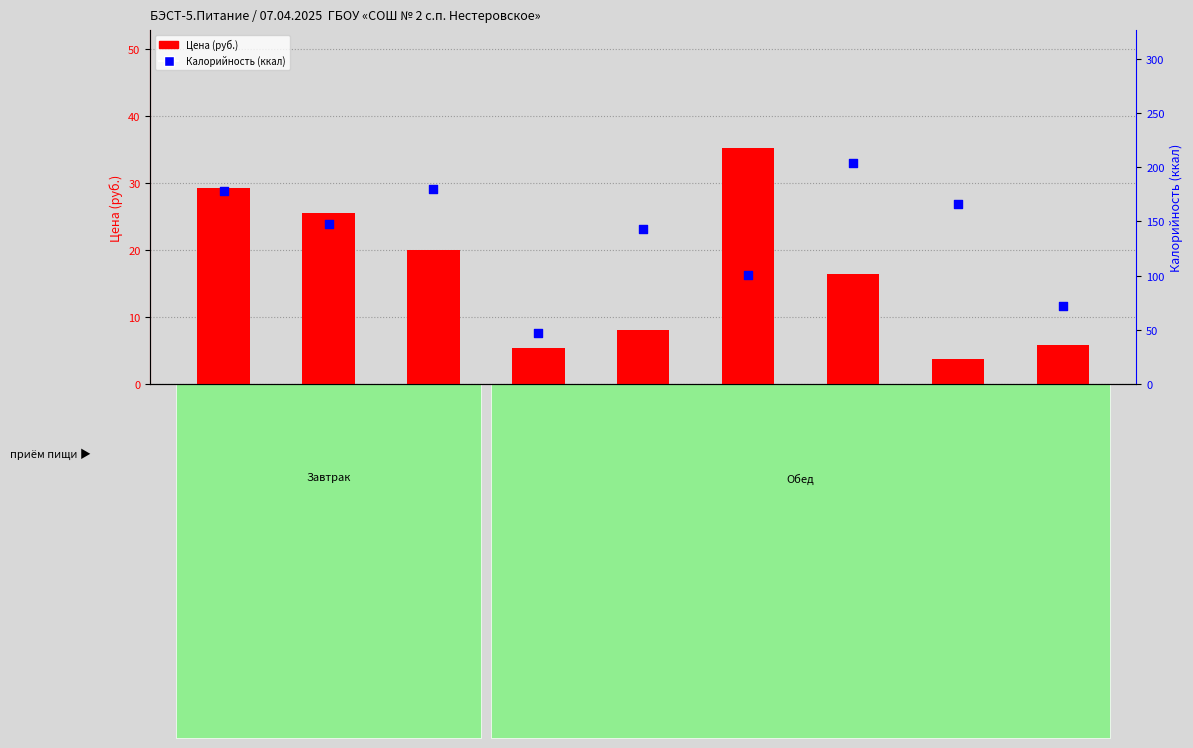

Which series has the largest total across all categories?

Калорийность (ккал)